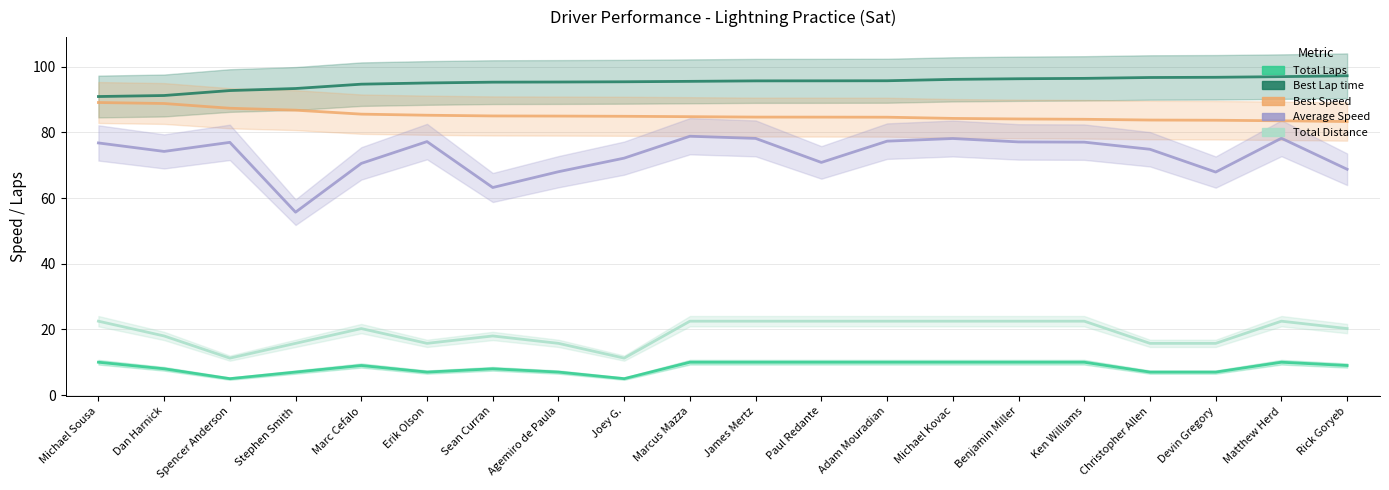

True or false: Total Laps and Total Distance cross at least once.

False